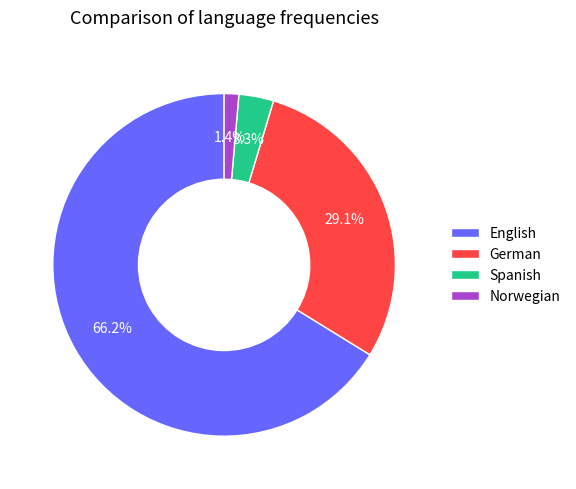

Does English account for over 50% of the chart?

Yes